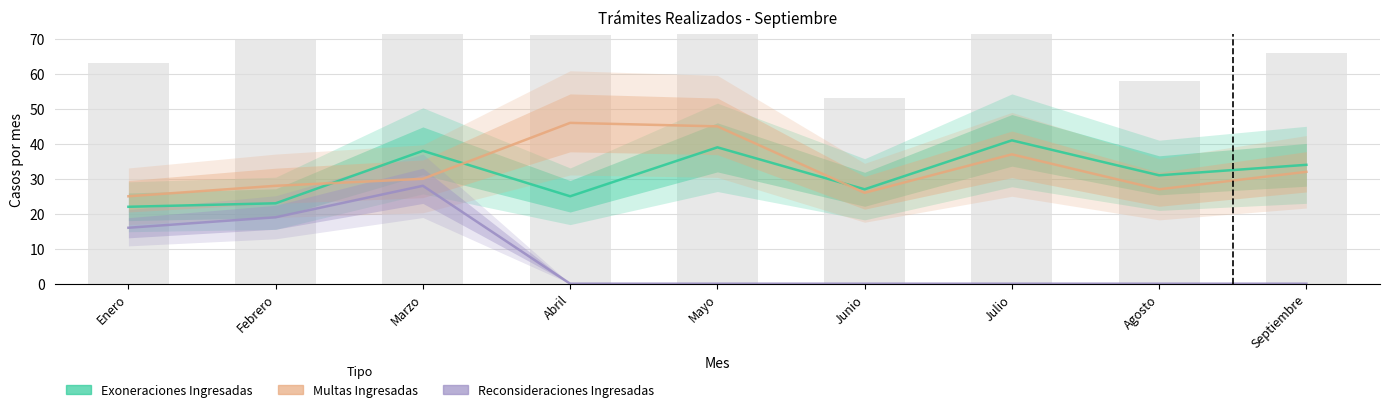

Reading left to right, extract all data points from this chart.

Exoneraciones Ingresadas: Enero=22	Febrero=23	Marzo=38	Abril=25	Mayo=39	Junio=27	Julio=41	Agosto=31	Septiembre=34
Multas Ingresadas: Enero=25	Febrero=28	Marzo=30	Abril=46	Mayo=45	Junio=26	Julio=37	Agosto=27	Septiembre=32
Reconsideraciones Ingresadas: Enero=16	Febrero=19	Marzo=28	Abril=0	Mayo=0	Junio=0	Julio=0	Agosto=0	Septiembre=0